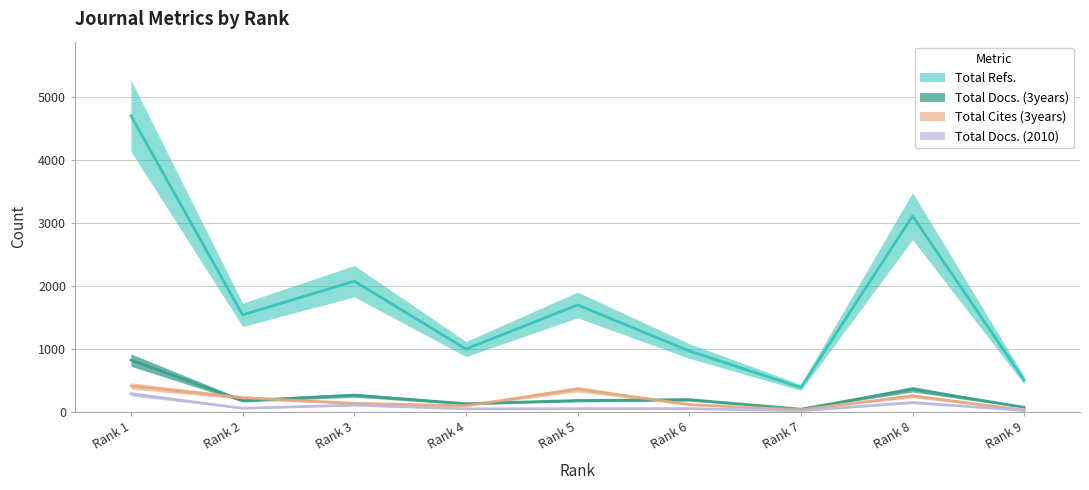

What value does the Total Docs. (2010) series have at Rank 7, to the nearest 10?

20